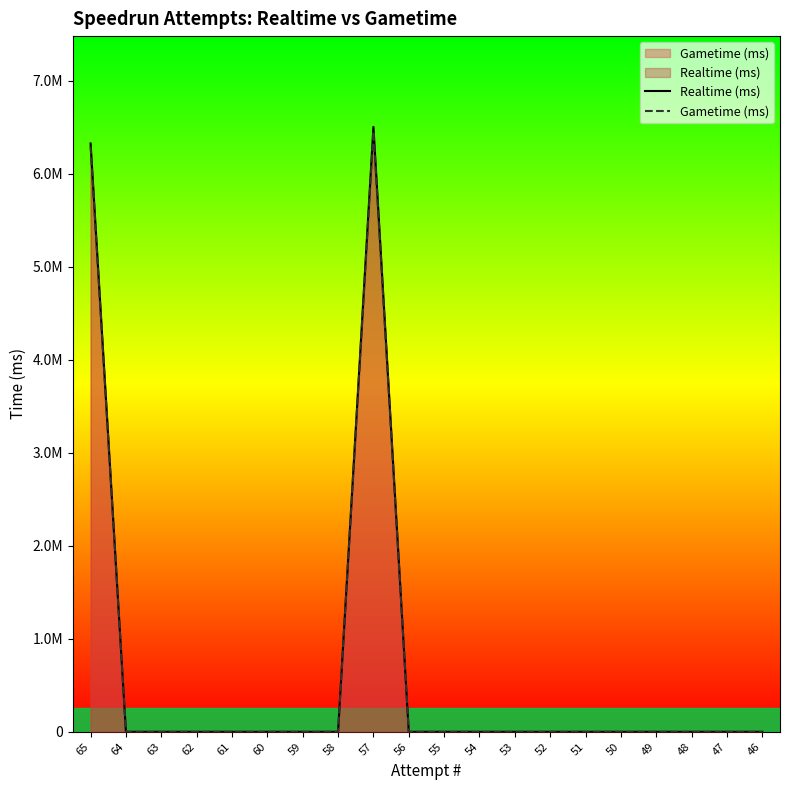

List the series in order of their overall mean, highest first.

Realtime (ms), Gametime (ms)